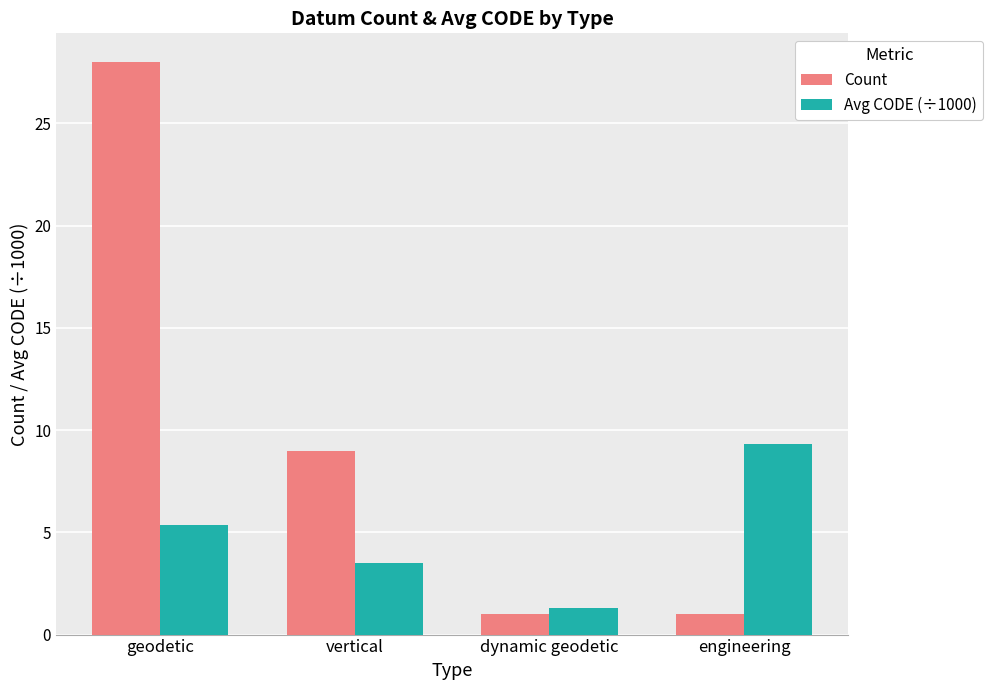

At how many categories does at least one series exceed 4?

3